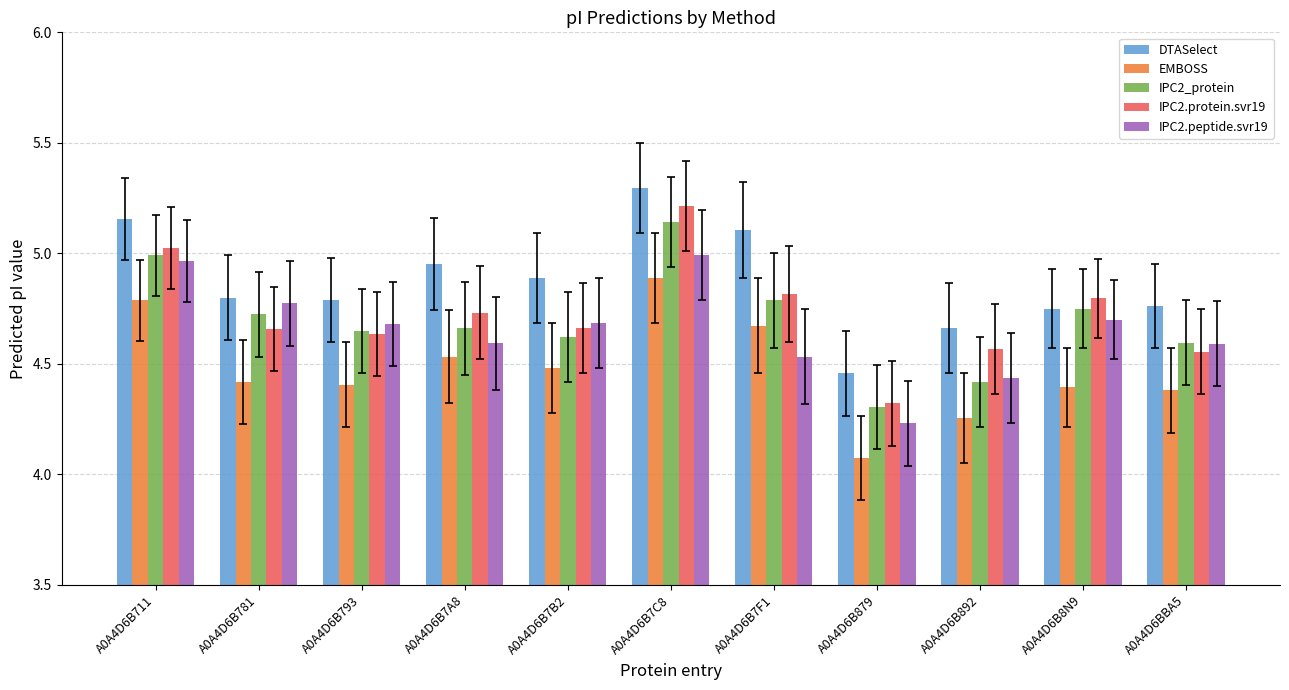

Is the value of IPC2.peptide.svr19 at A0A4D6B8N9 greater than the value of EMBOSS at A0A4D6BBA5?

Yes